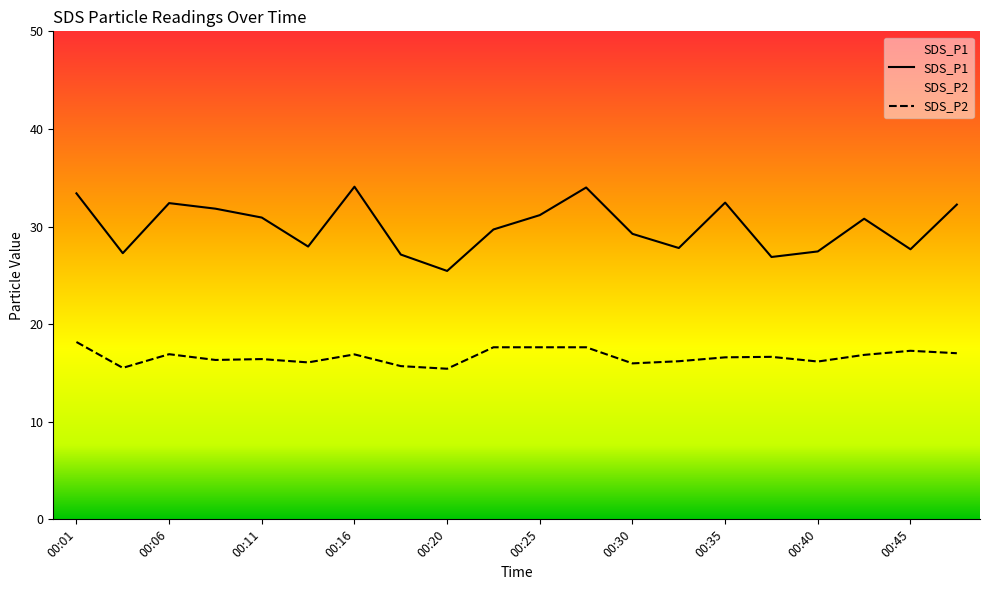

Is this an area chart (filled region under the line)?

No